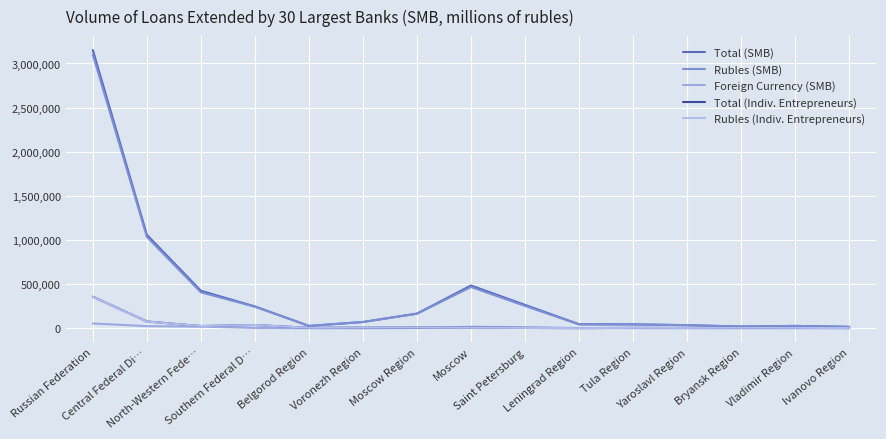

What is the spread (max minus min) of values at Yaroslavl Region?

34963